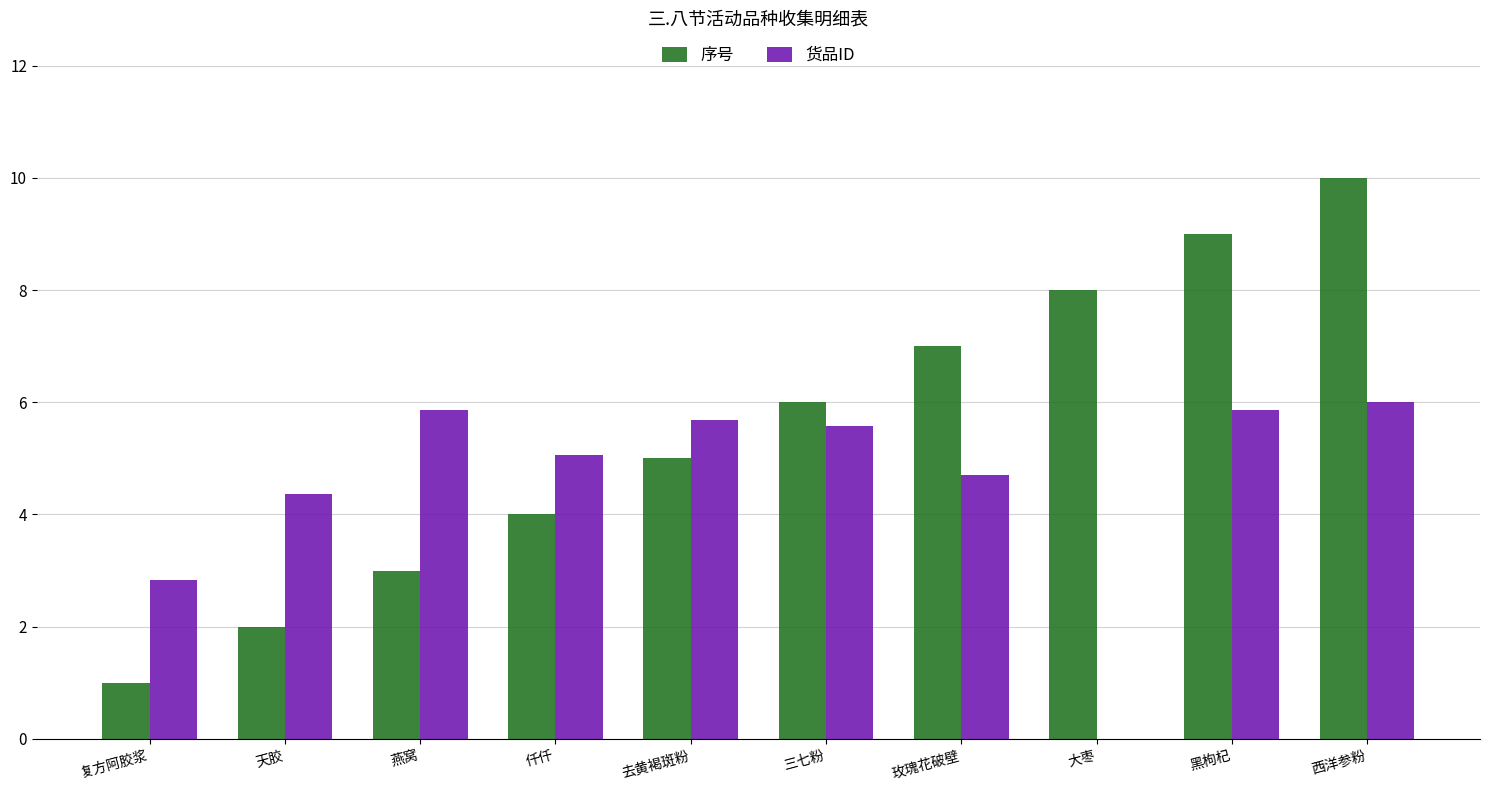

What value does the 序号 series have at 大枣?

8.0